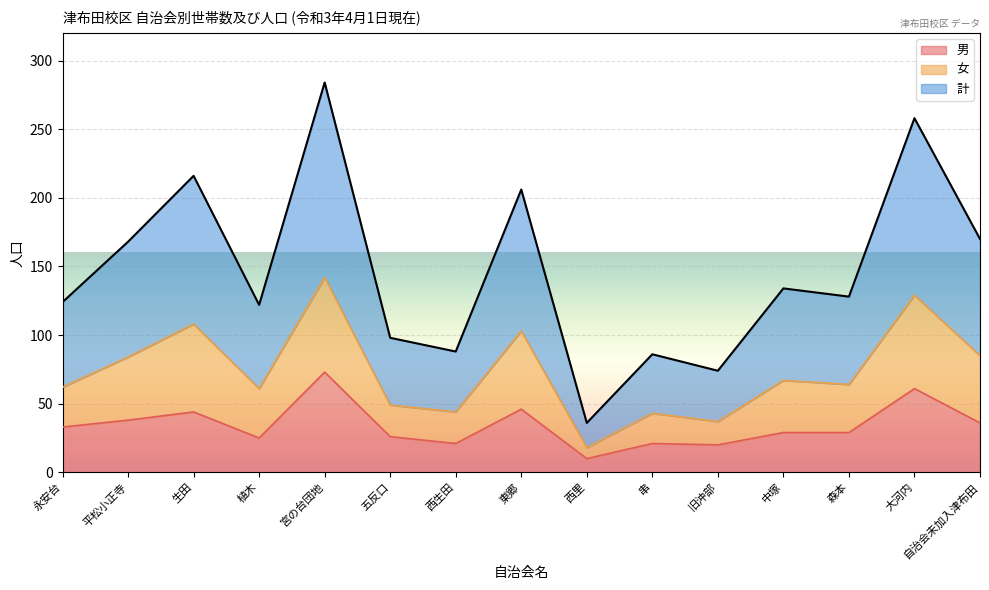

Does the chart display data point markers on the line(s)?

No